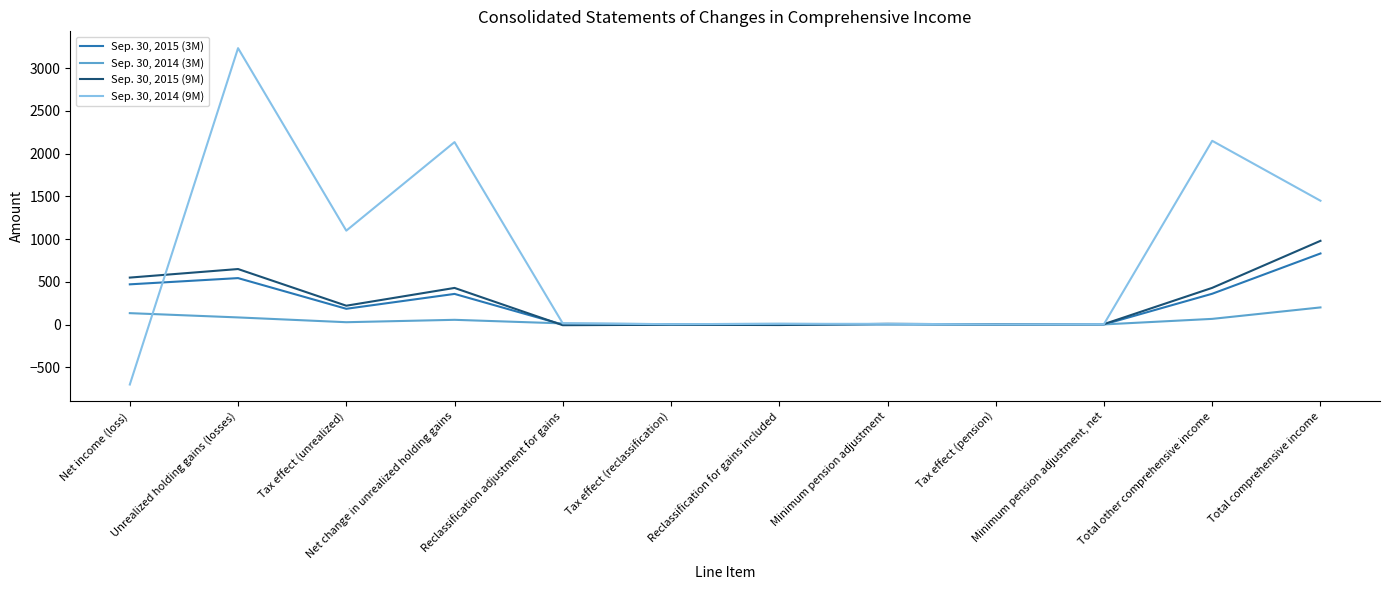

How many lines are shown in the chart?

4